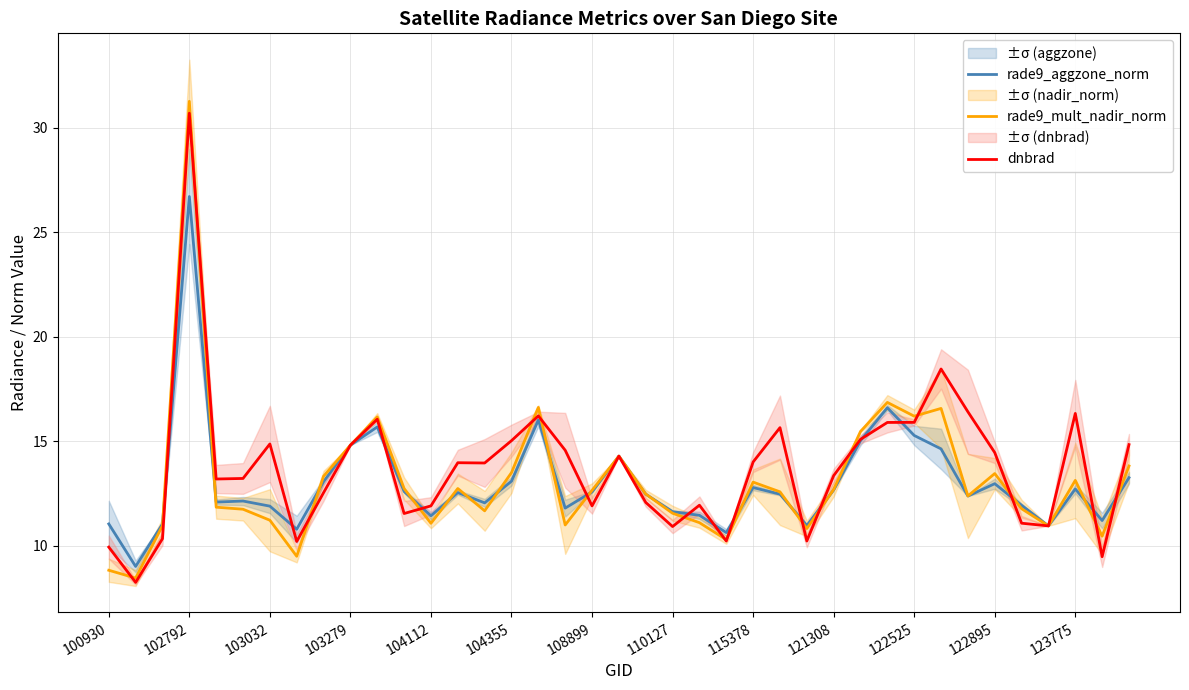

What is the lowest value of the rade9_aggzone_norm series?

9.0